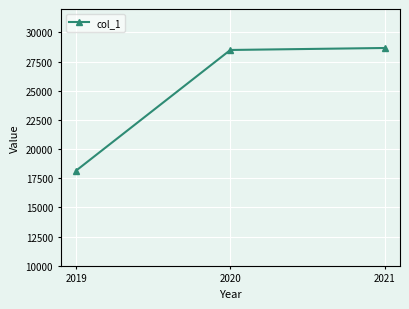

Reading left to right, what are all the values shown in this chart?

18155	28490	28660